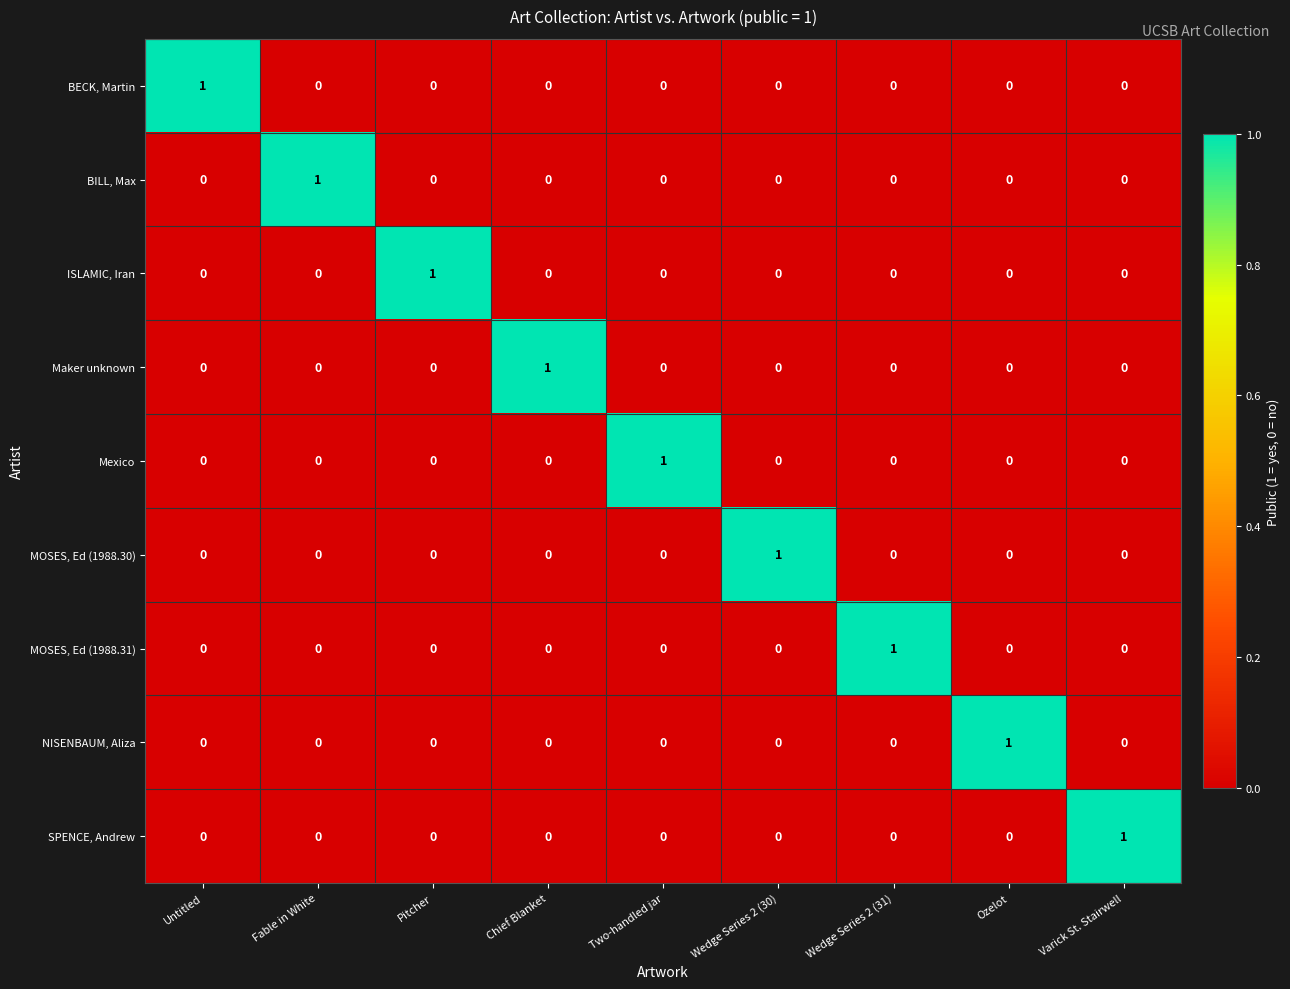

Is it true that Mexico equals 0 at Wedge Series 2 (30)?

True